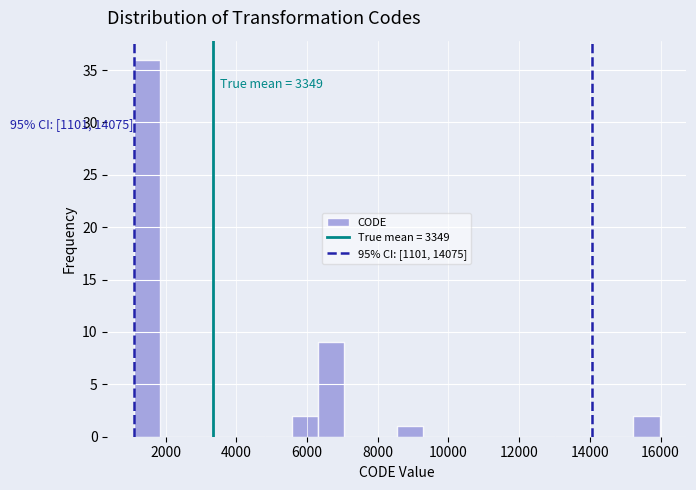

Read against the x-axis, roughly where is the centre of the tallest bar?

1400